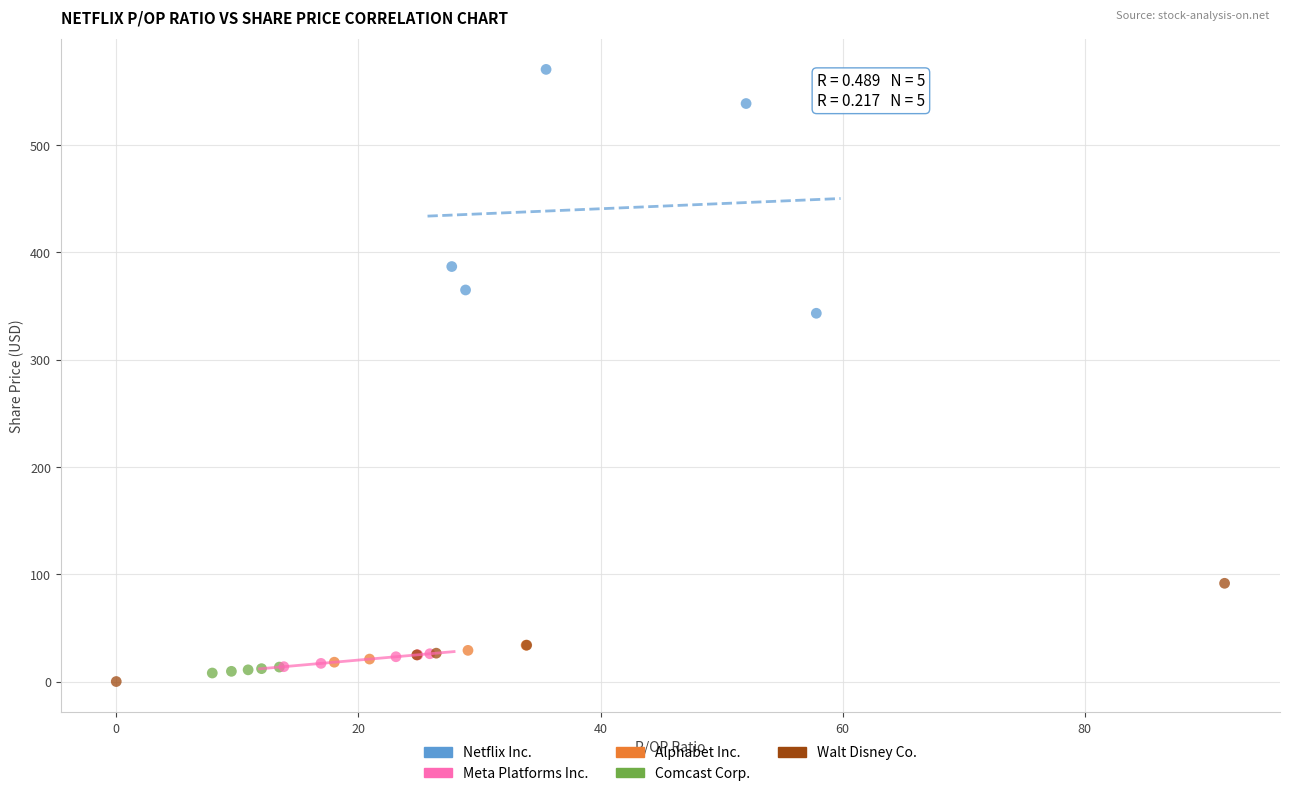

Which series has the widest spread of Y values?

Netflix Inc.